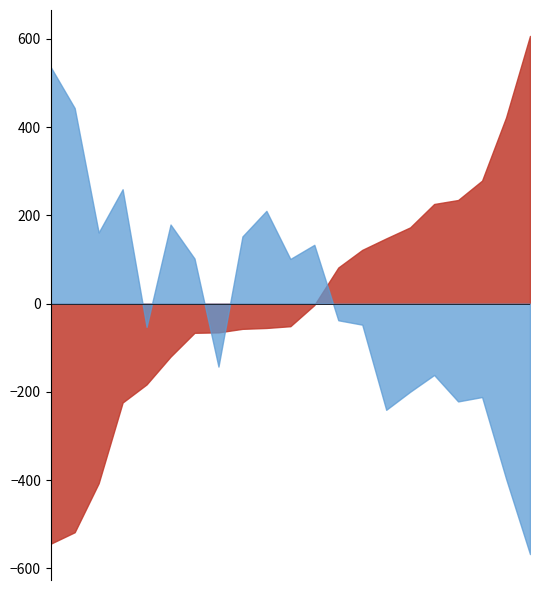

Between 60-64 and 80-84, which series saw the biggest shift?

male